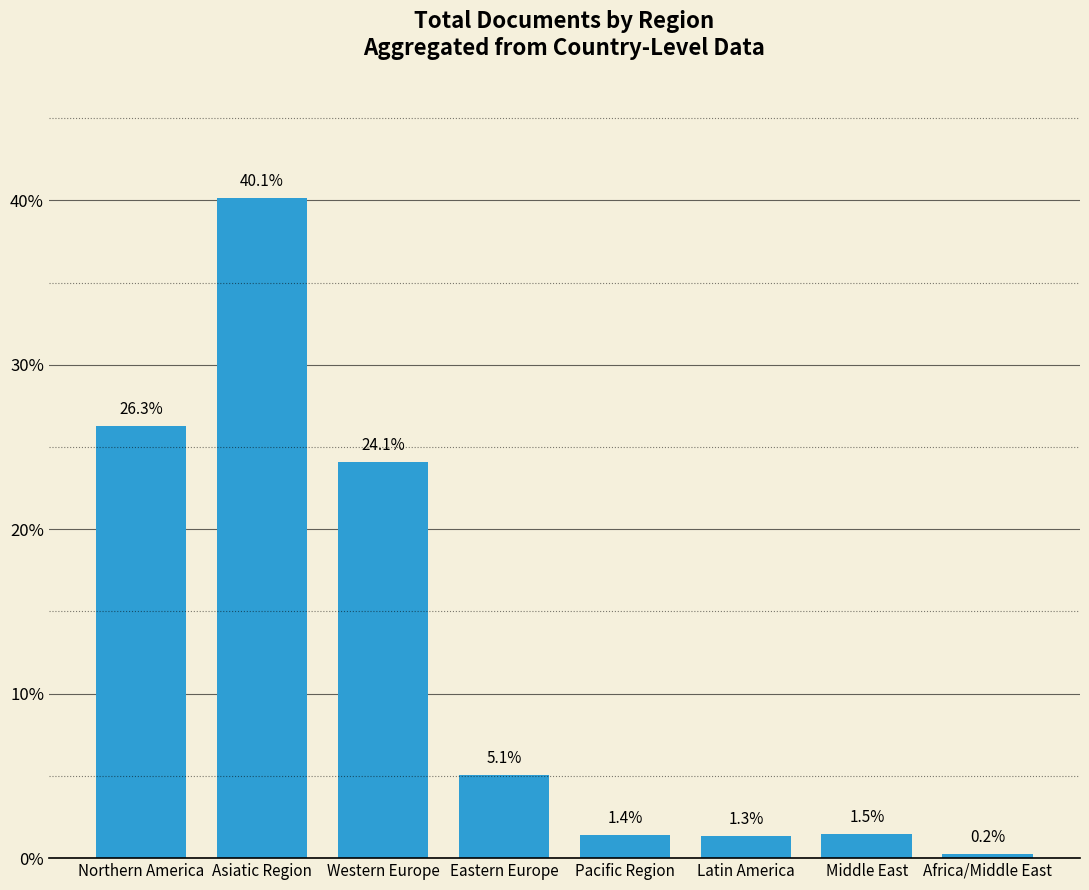

How many bars are there in total?

8